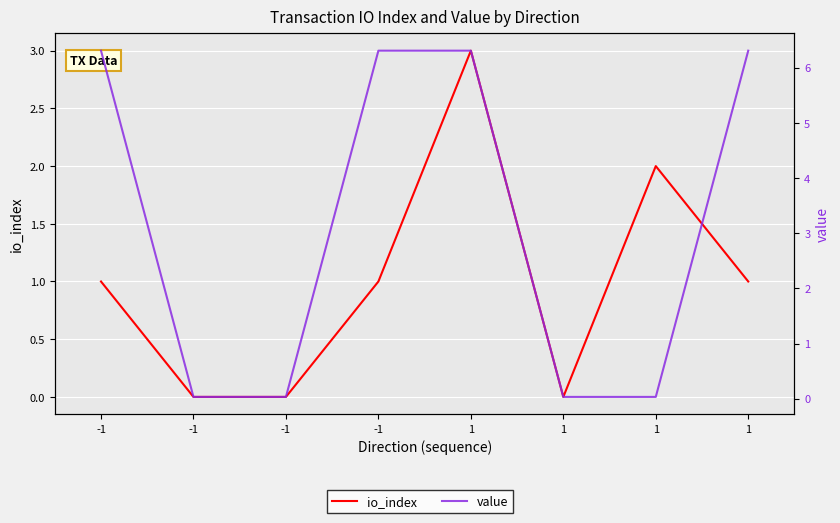

True or false: io_index has a value of 0.0 at 1.

True